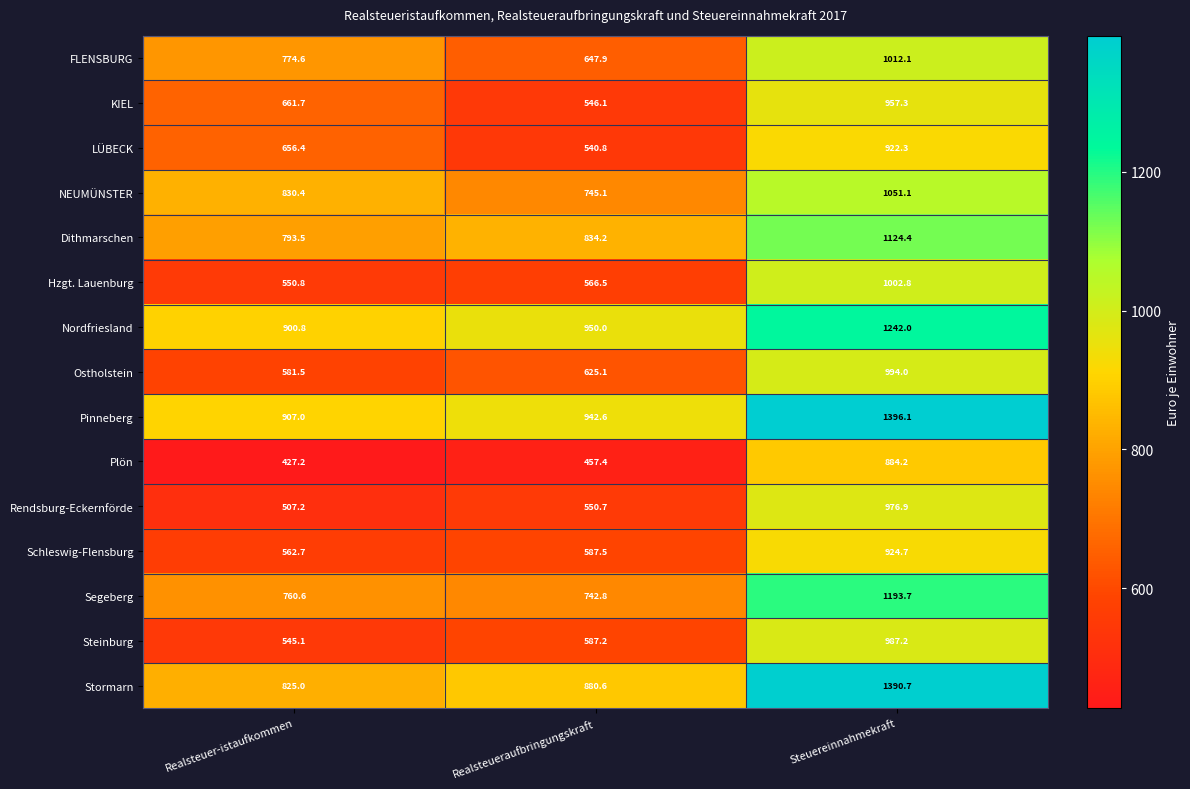

At which label is Plön closest to 655?

Realsteueraufbringungskraft